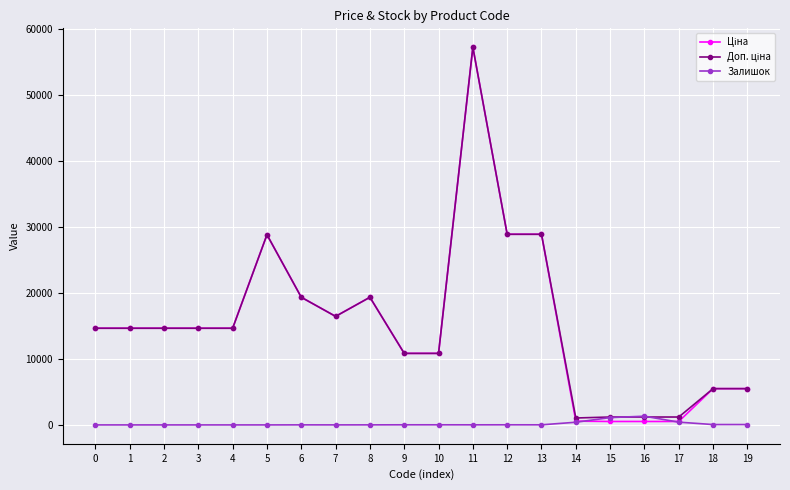

What is the difference between the highest and lowest values at 5?

28821.8